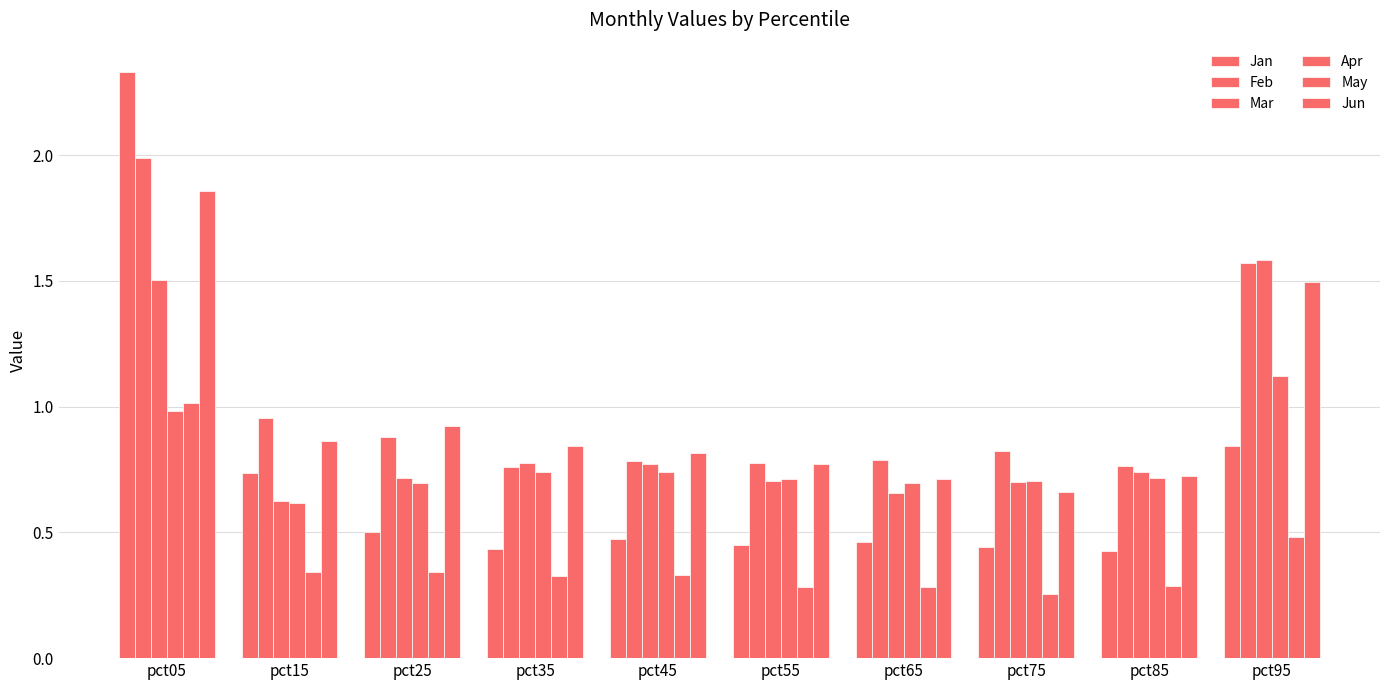

How many series are shown in this chart?

6